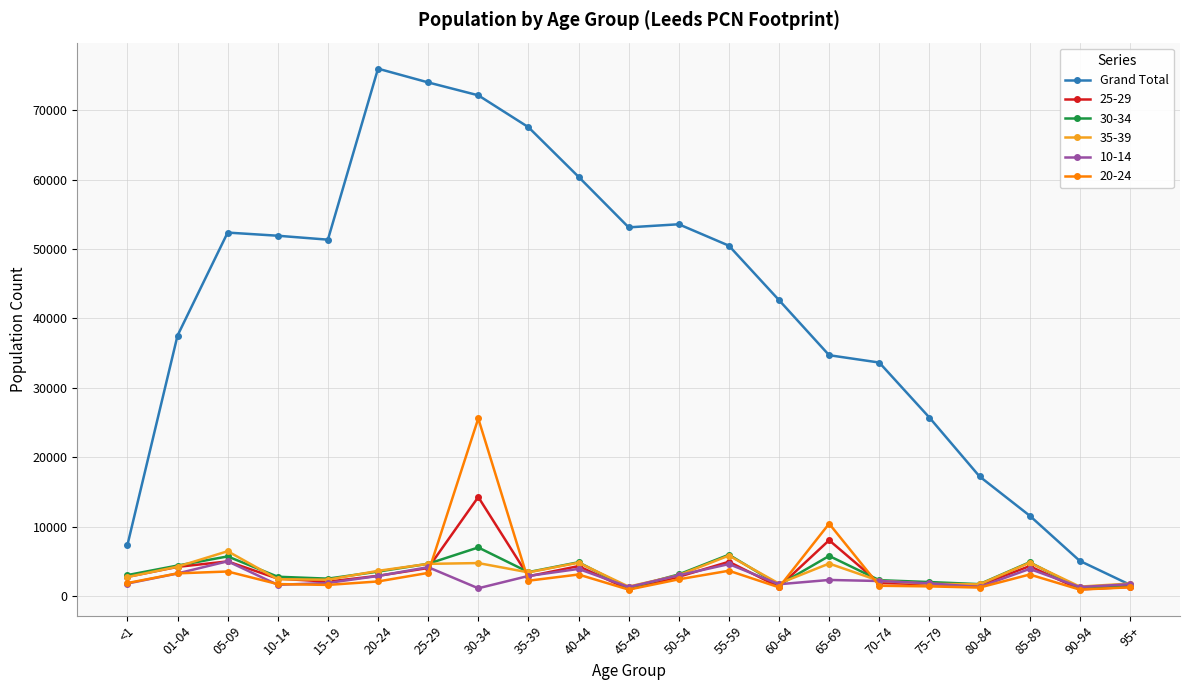

Which series has the largest range (max minus min)?

Grand Total